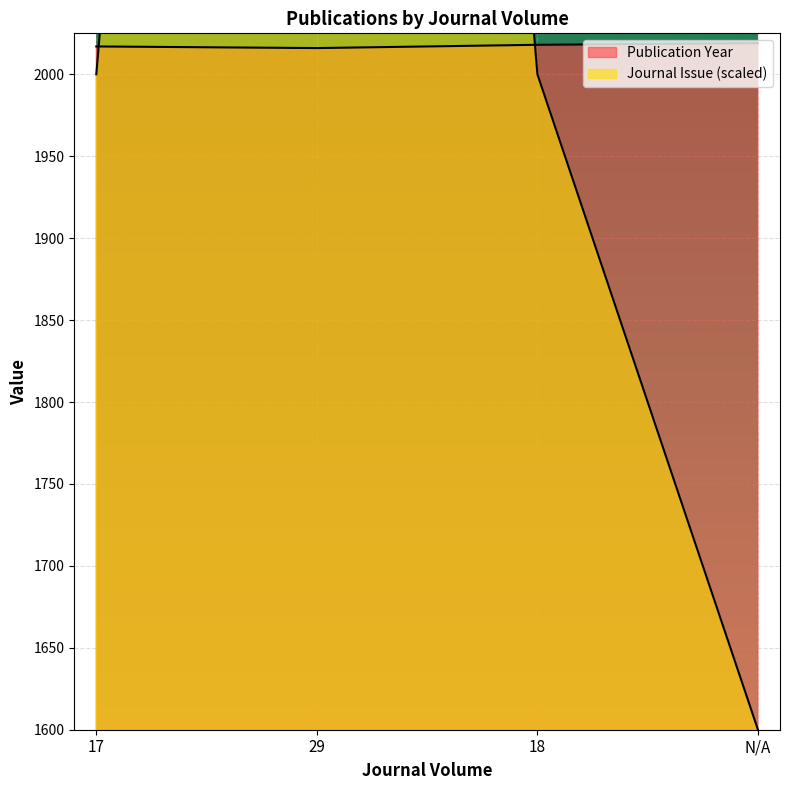

Reading left to right, list all the values displayed in this chart.

Publication Year: 2017	2016	2018	2019
Journal Issue: 2000	3600	2000	1600